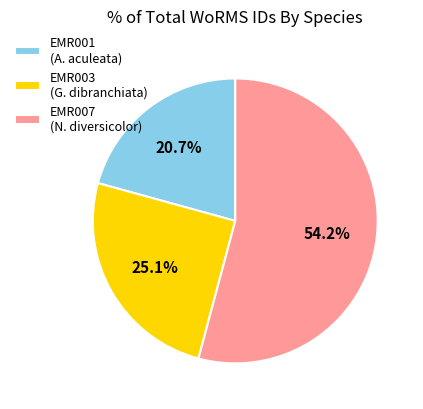

Which has a higher value, EMR001 (A. aculeata) or EMR007 (N. diversicolor)?

EMR007 (N. diversicolor)